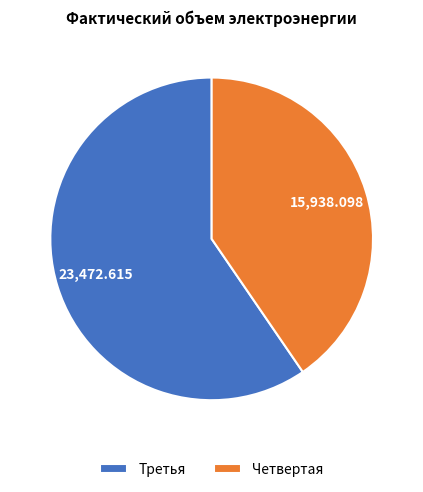

Does Третья represent more than half of the total?

Yes